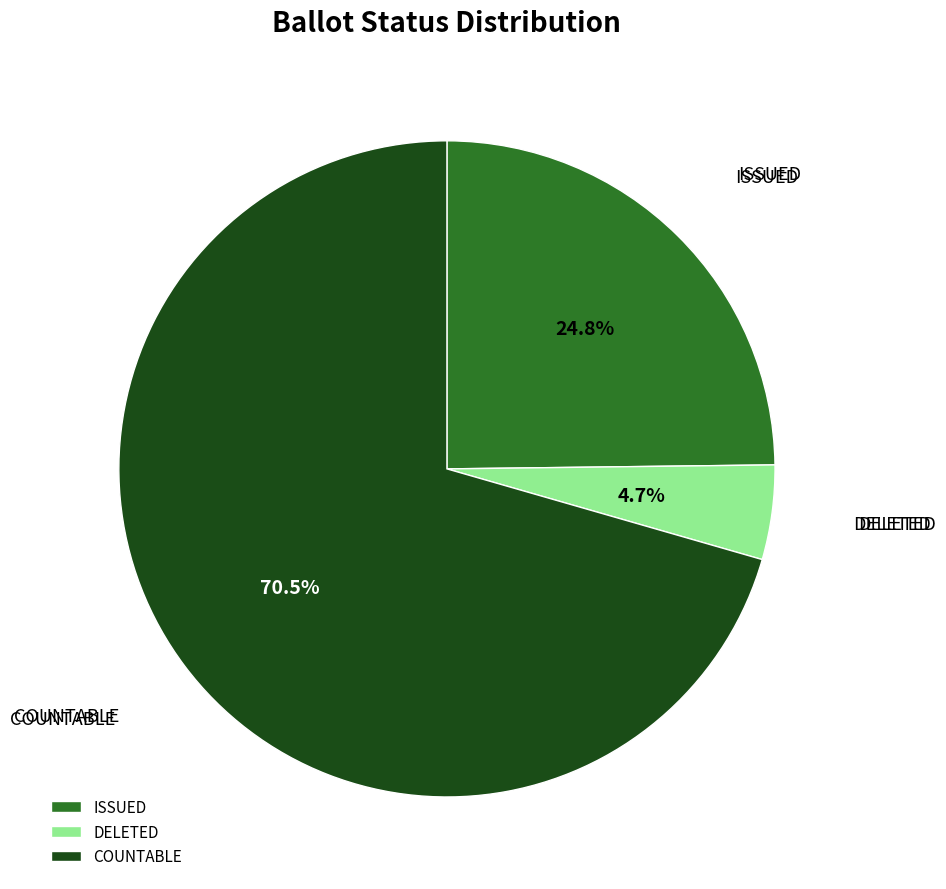

Which has a higher value, COUNTABLE or DELETED?

COUNTABLE